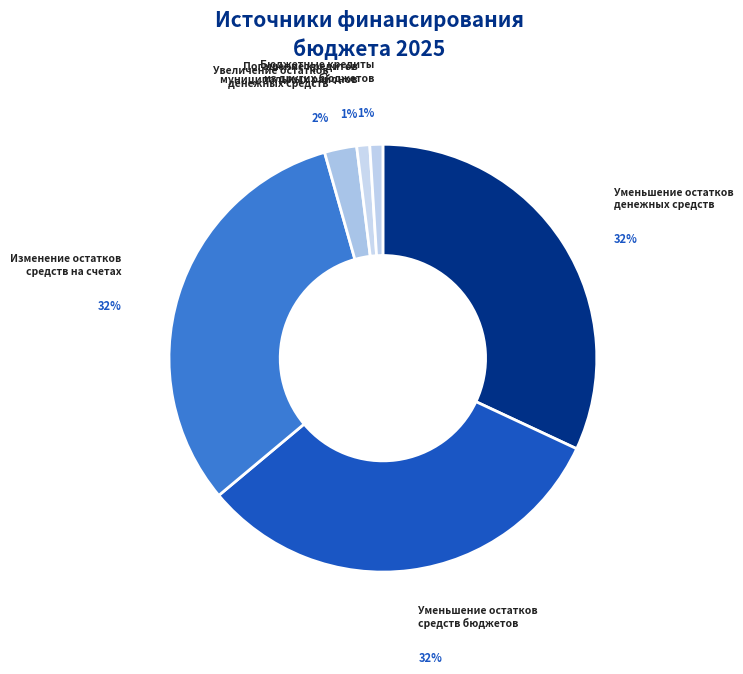

How many segments does this pie chart have?

6